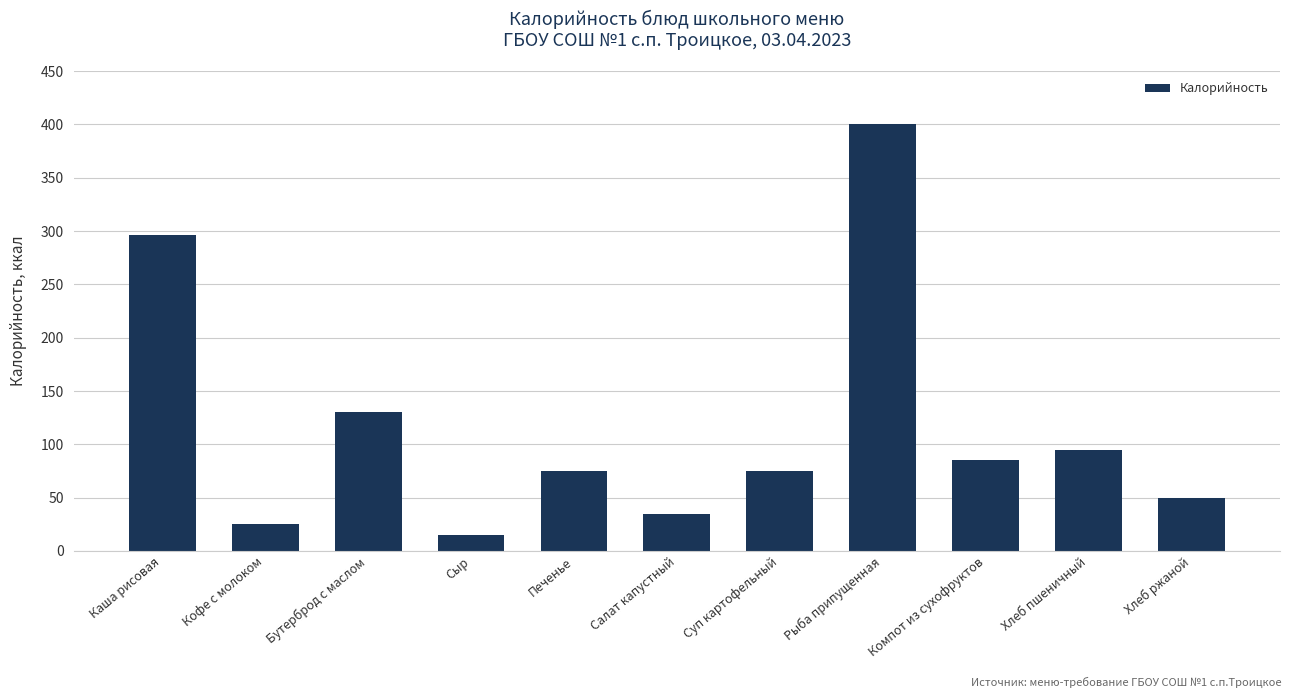

What is the ratio of the value at Салат капустный to the value at Кофе с молоком?

1.4